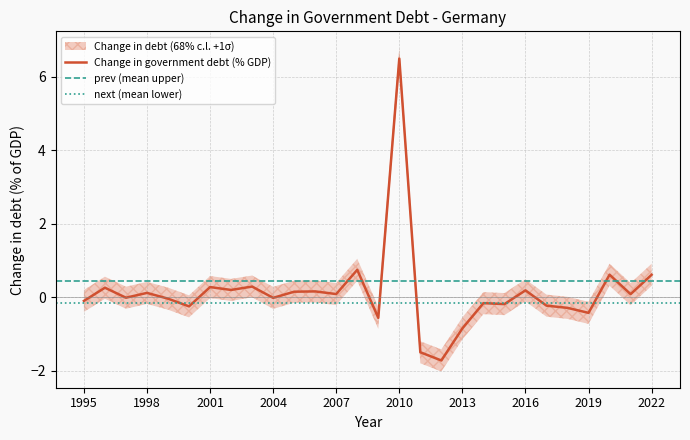

What is the value of the Change in government debt (% GDP) point at the 25th from the left?

-0.4